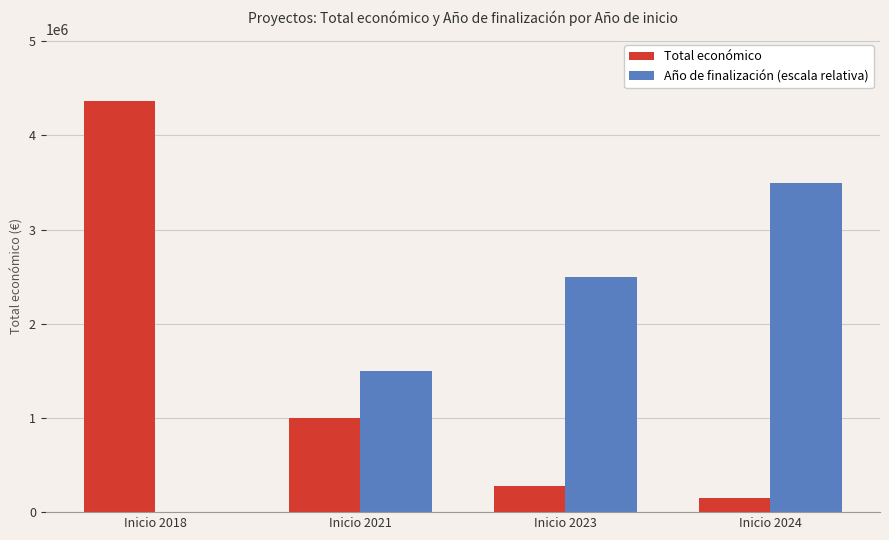

Are the bars grouped side by side (vs. stacked)?

Yes